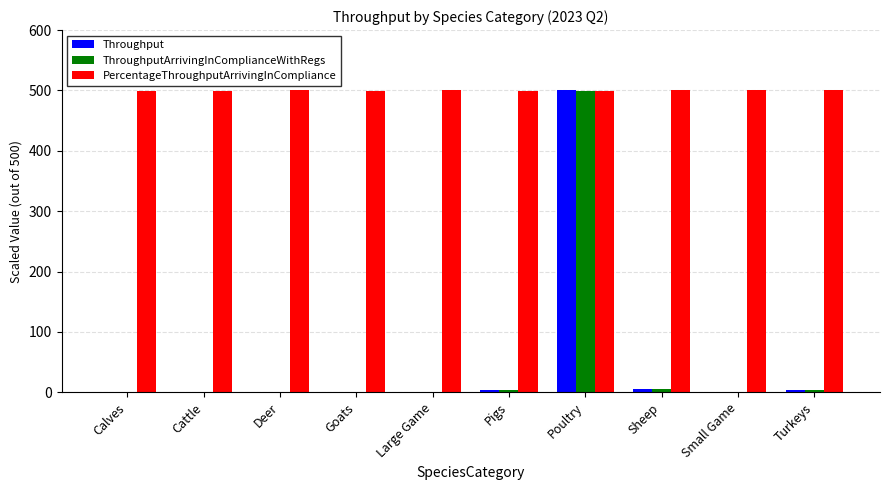

What is the greatest value displayed?

500.0